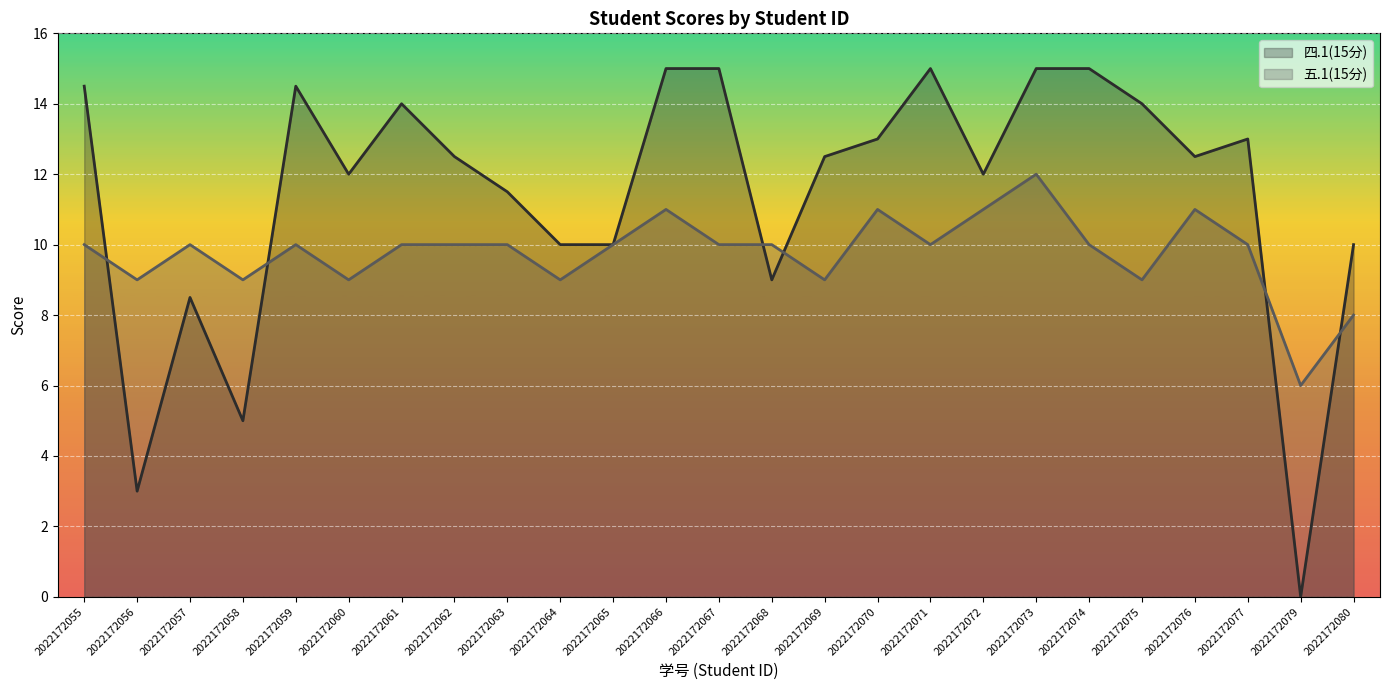

Between which two adjacent categories do 五.1(15分) and 四.1(15分) first intersect?

2022172055 and 2022172056